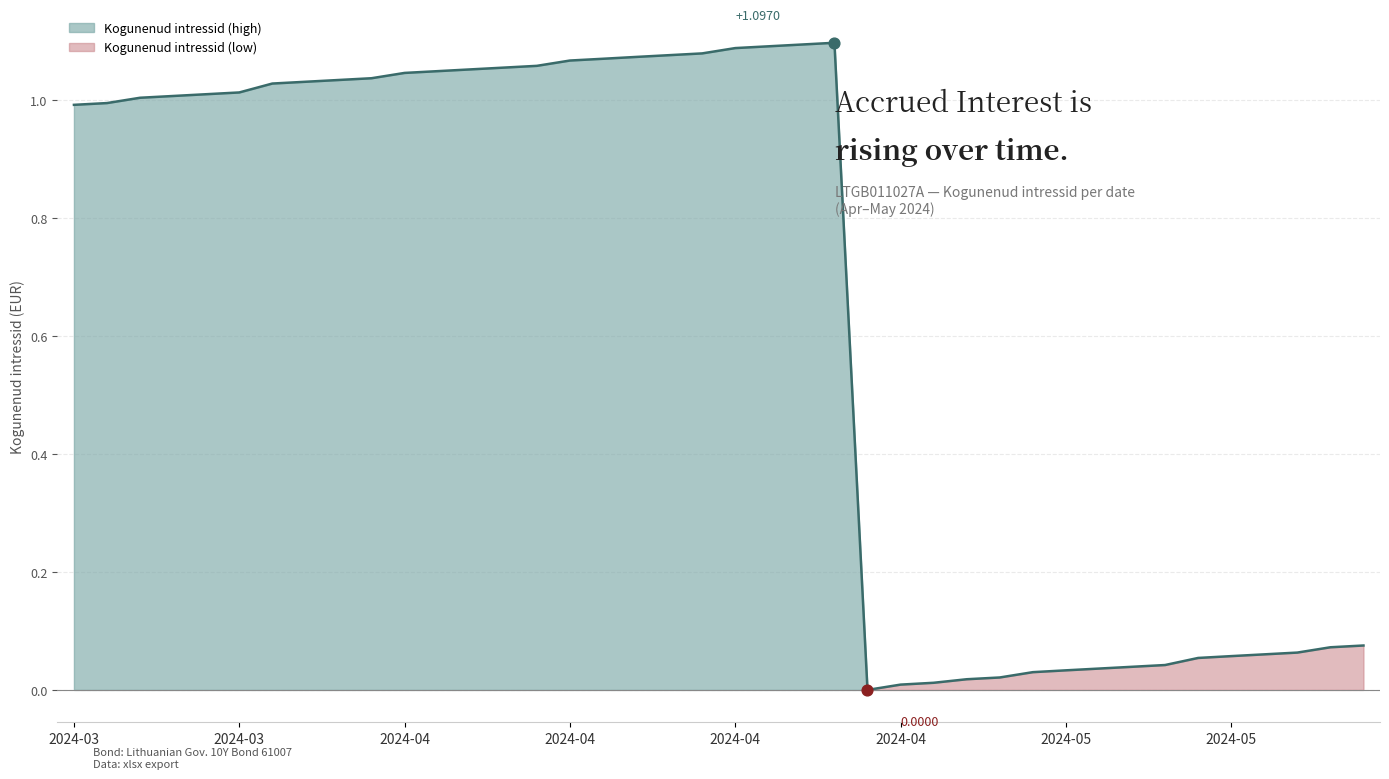

Which has a higher value, 2024-04-29 or 2024-05-08?

2024-05-08